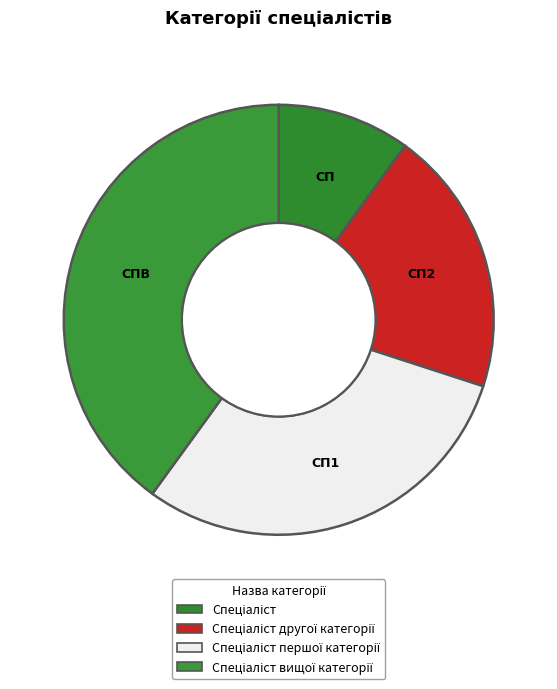

What percentage is the Спеціаліст slice, to the nearest percent?

10%